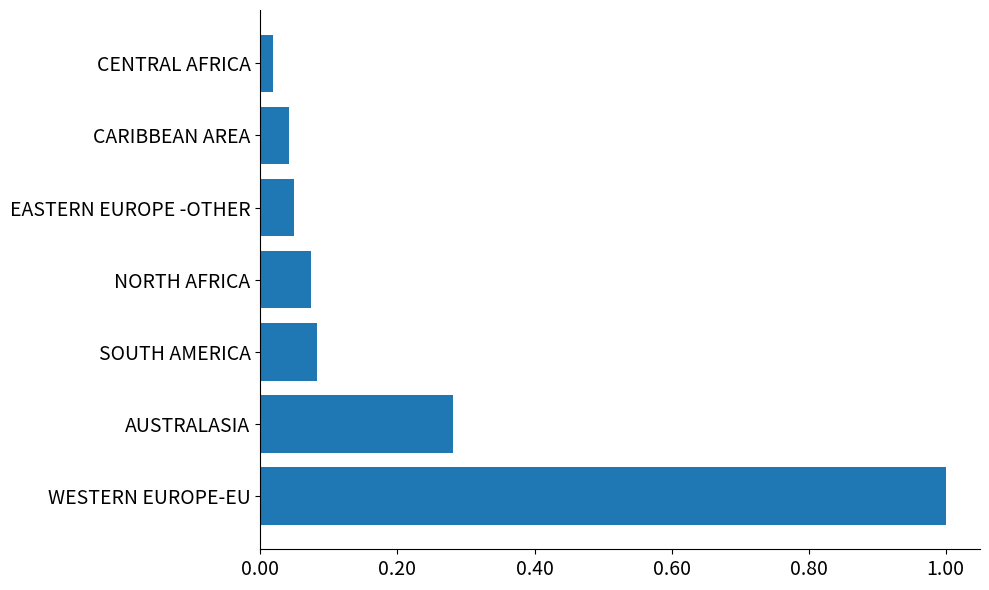

How many categories are shown in the chart?

7